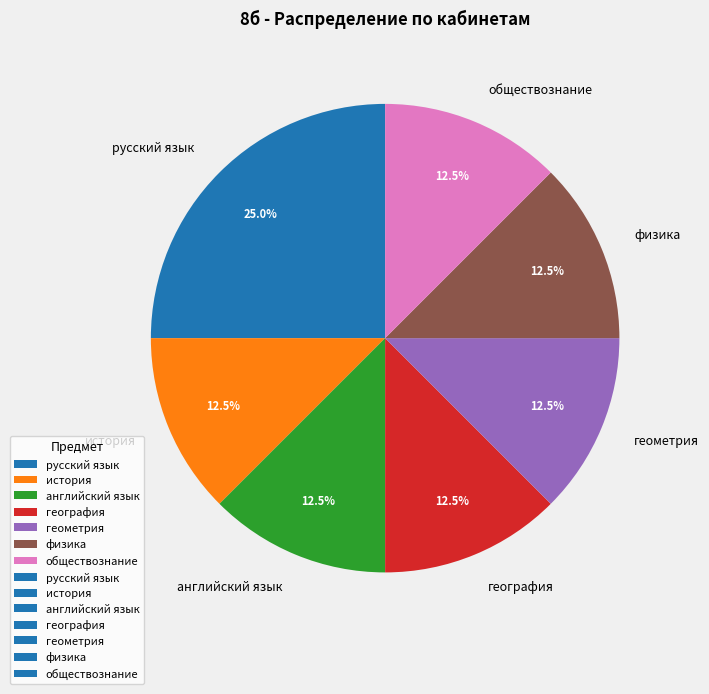

How many slices are in this pie chart?

7